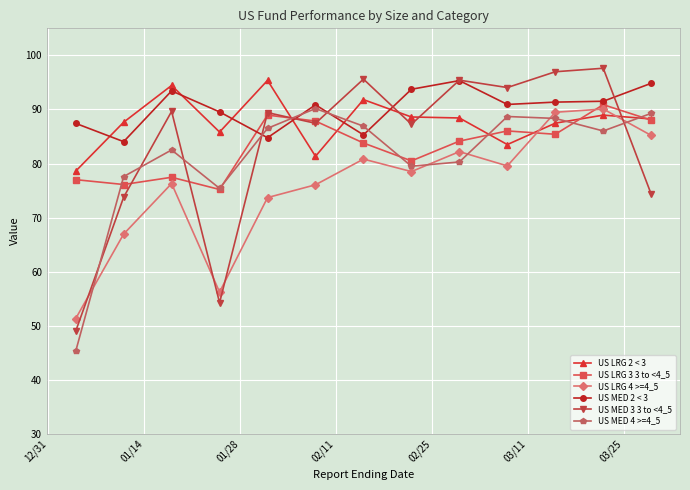

What is the value of the US LRG 2 < 3 point at the 13th from the left?

88.2